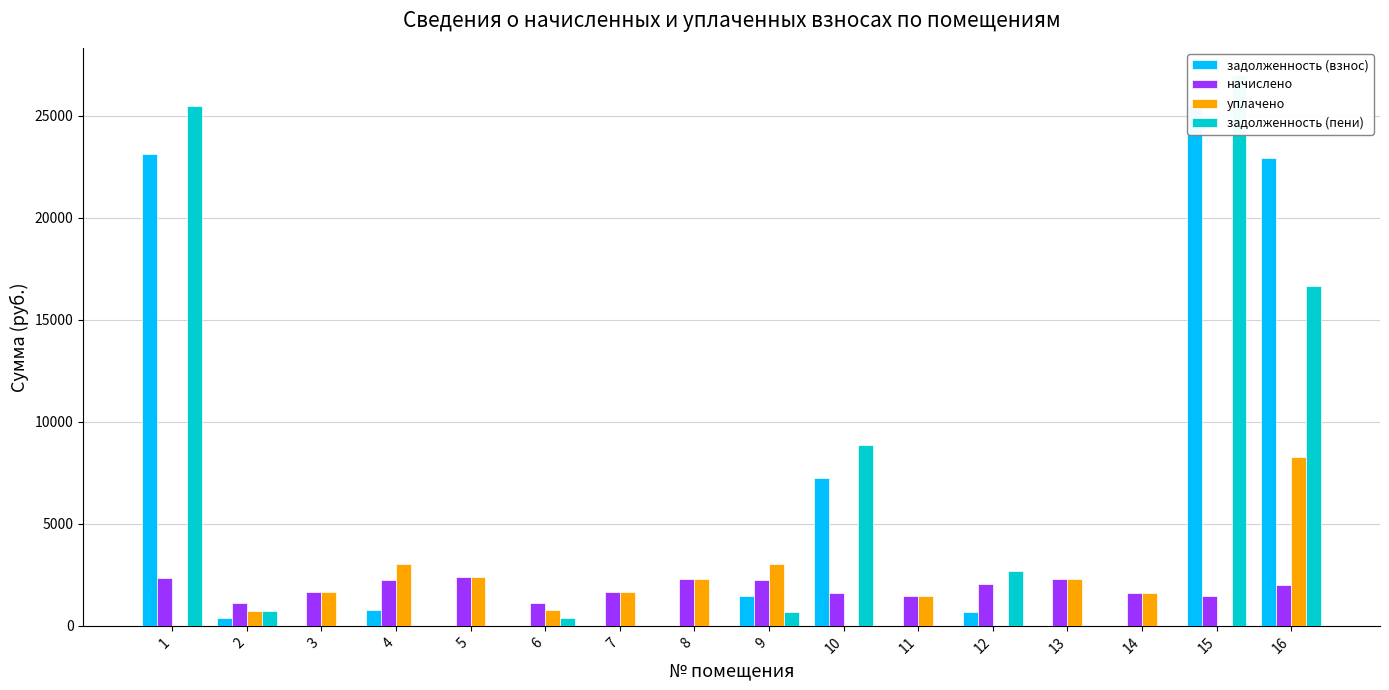

What is the total value across all series at 12?

5415.9